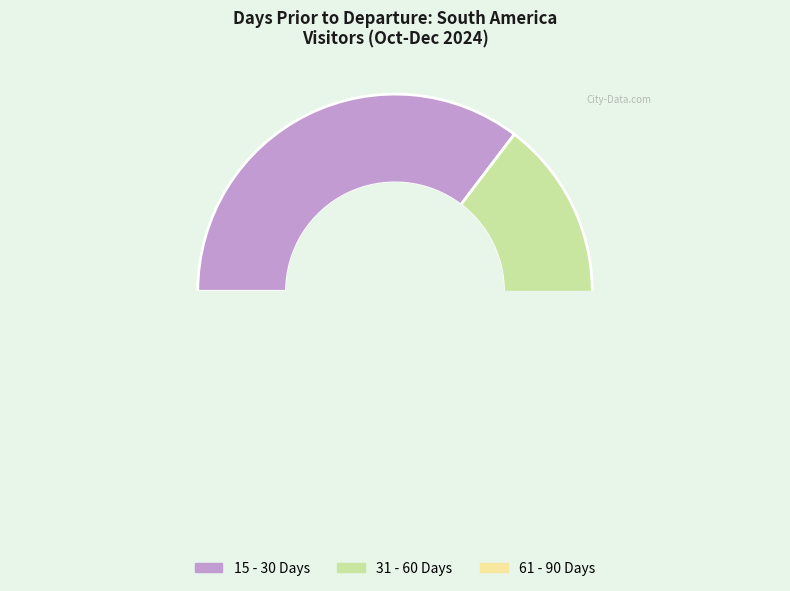

What percentage is the 31 - 60 Days slice, to the nearest percent?

20%